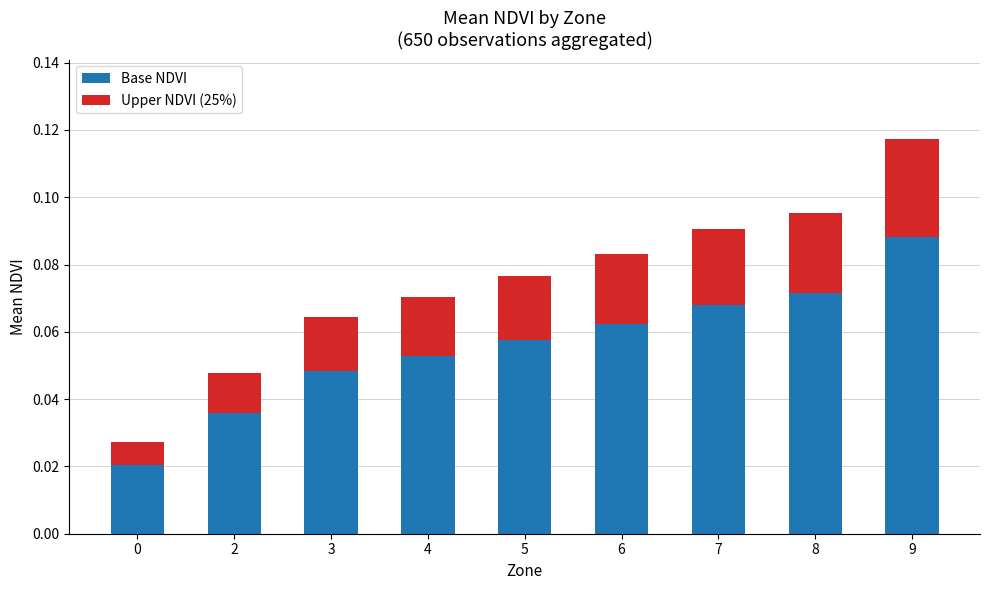

At which category is the sum across all series the highest?

9